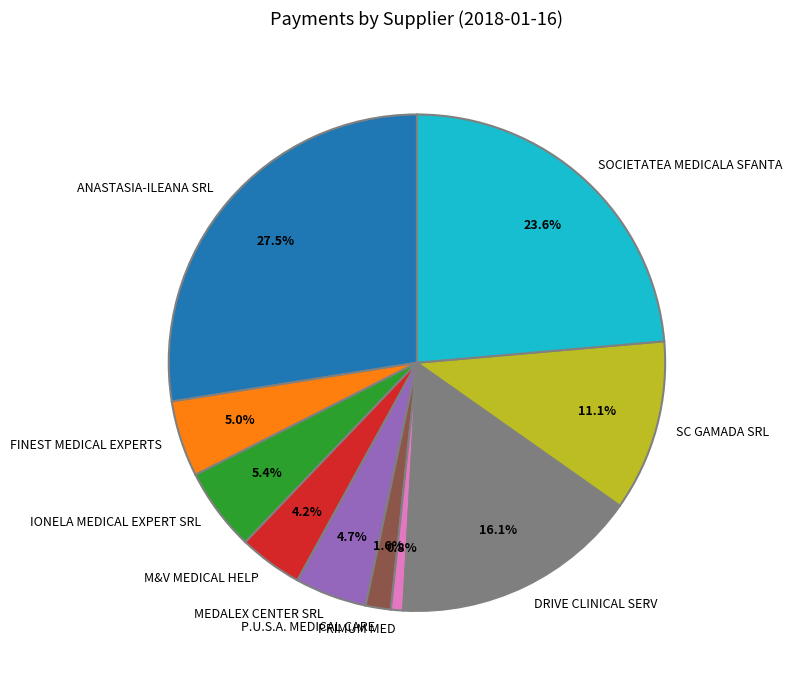

Does any single category account for the majority?

No